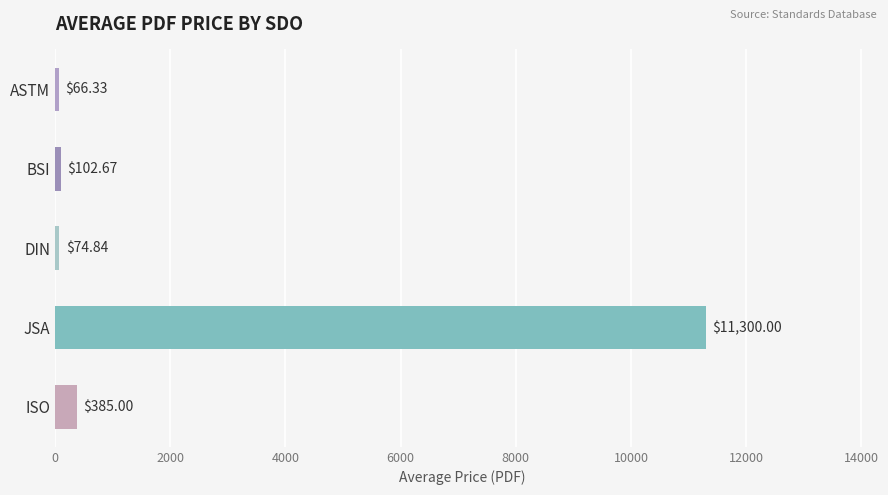

What is the sum of all values?

11928.8